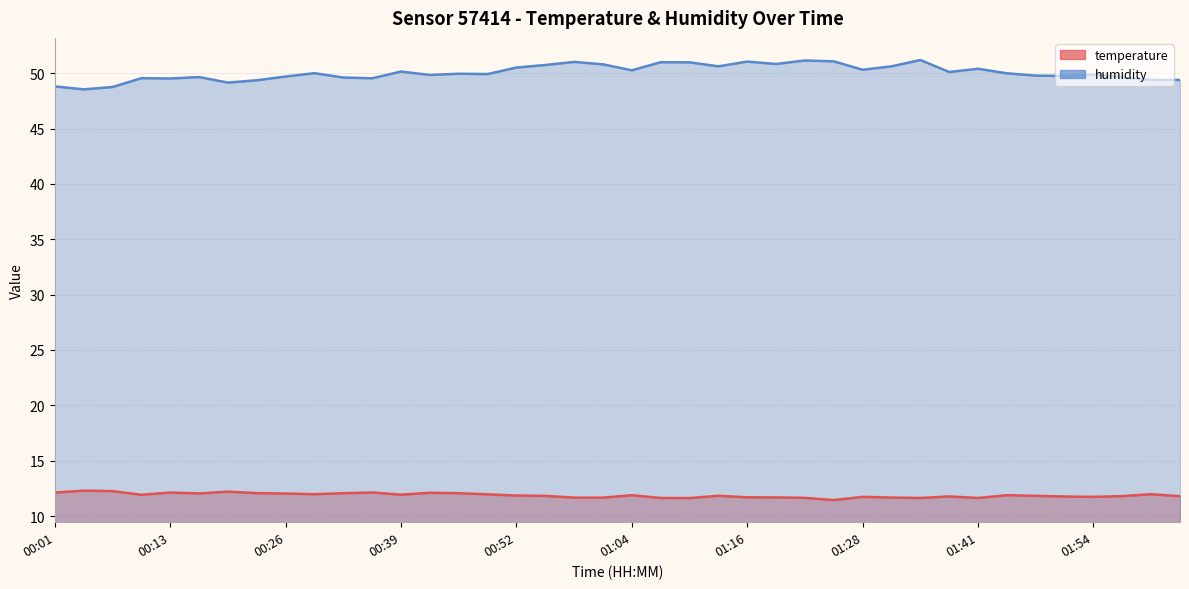

At which category does temperature reach its first local peak?

00:04